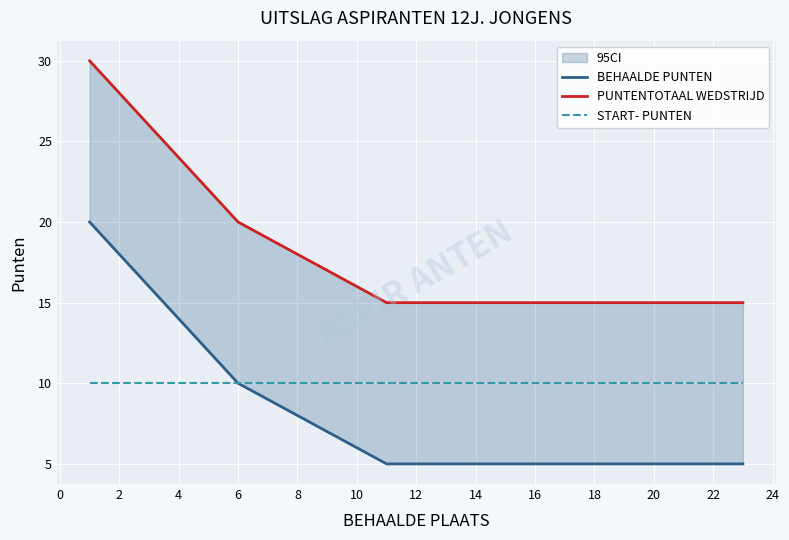

True or false: START- PUNTEN and PUNTENTOTAAL WEDSTRIJD intersect in this chart.

False